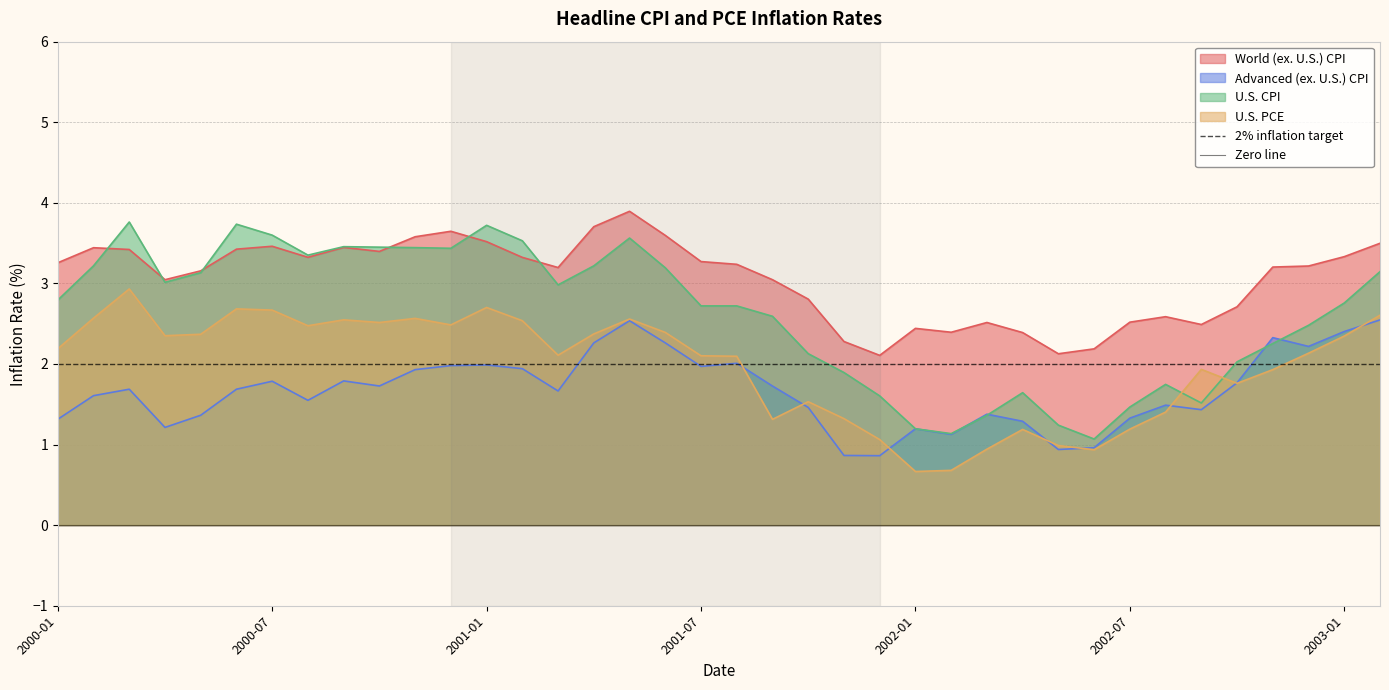

What is the highest value of the World (ex. U.S.) CPI series?

3.9